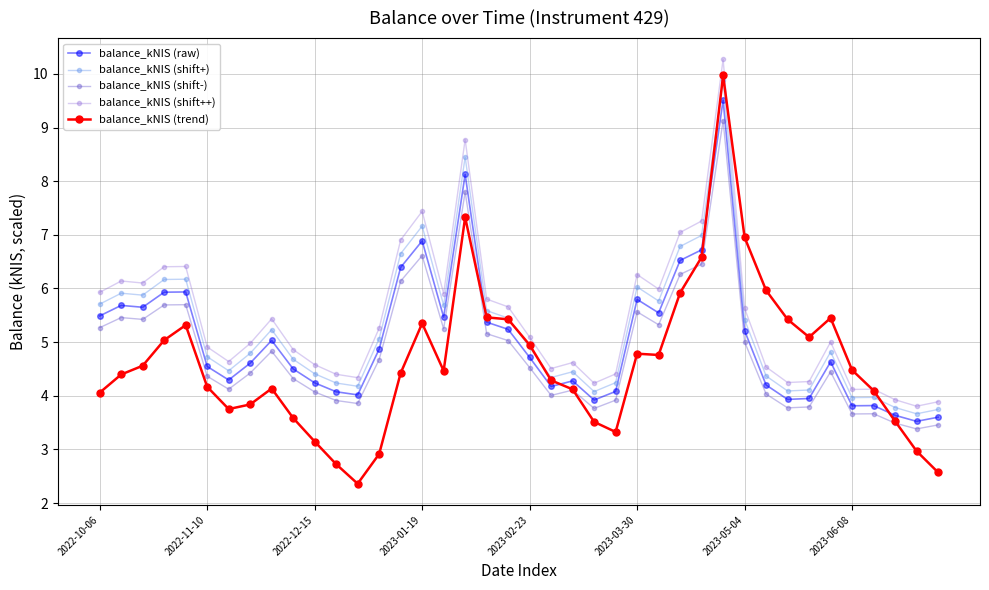

True or false: balance_kNIS (shift++) and balance_kNIS (raw) cross at least once.

False